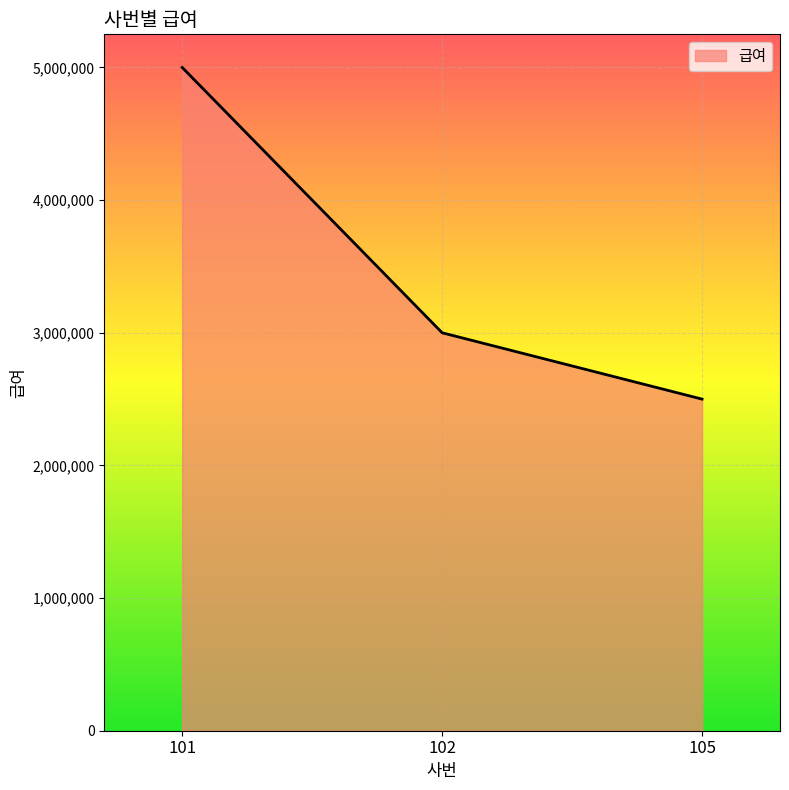

What is the approximate value at 101, to the nearest 100?

5000000